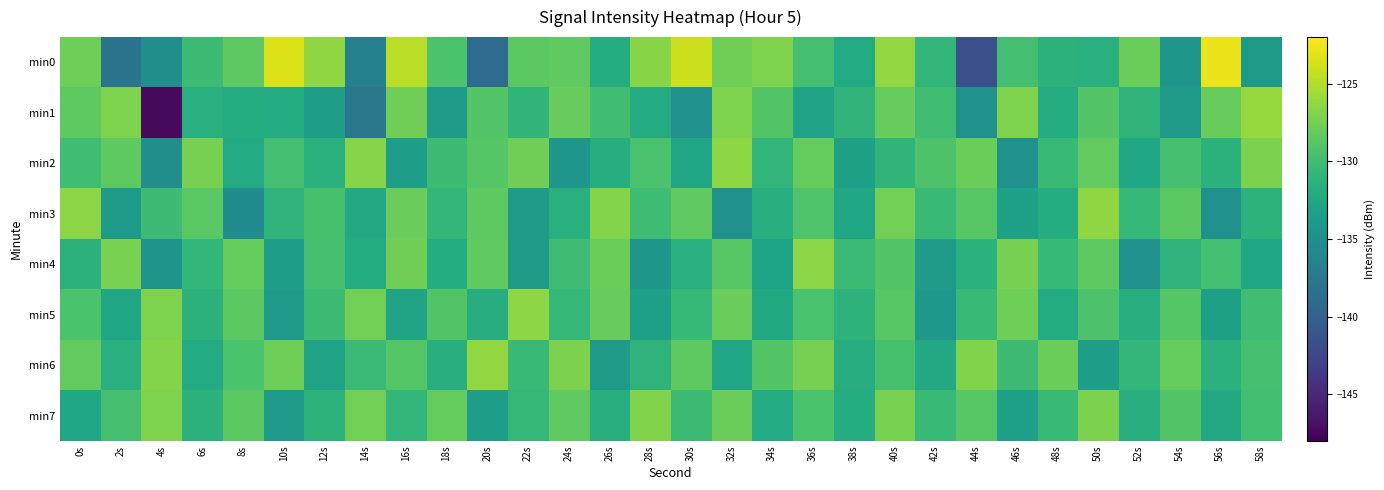

Rank the series by their maximum value, from highest to lowest.

min0, min1, min6, min3, min2, min5, min4, min7